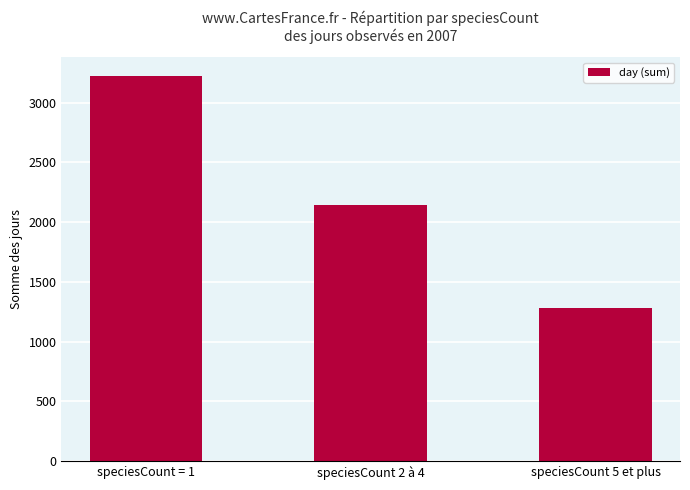

How many values are below 2143?

1